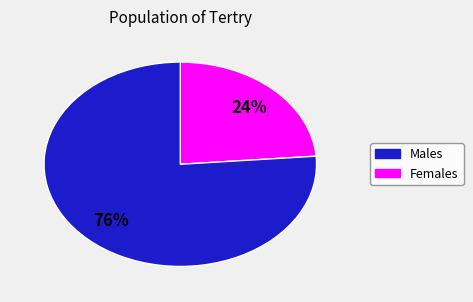

Is there a majority slice in this chart?

Yes